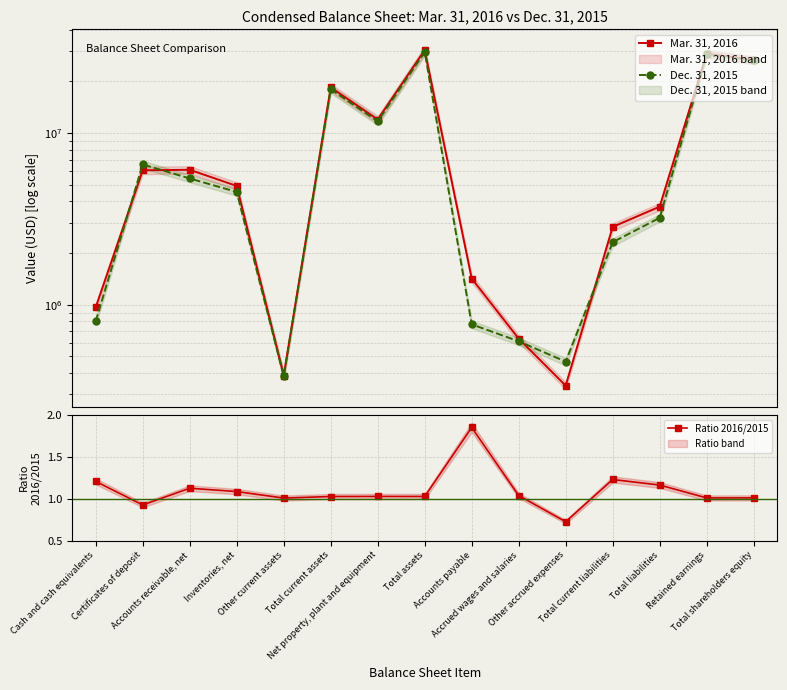

What is the total value across all series at Total liabilities?

6932181.2